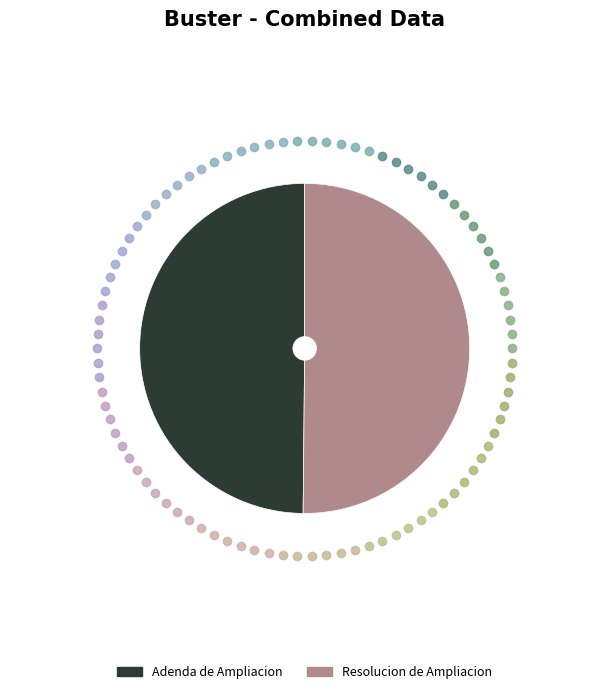

Do Adenda de Ampliacion and Resolucion de Ampliacion together represent more than half of the pie?

Yes